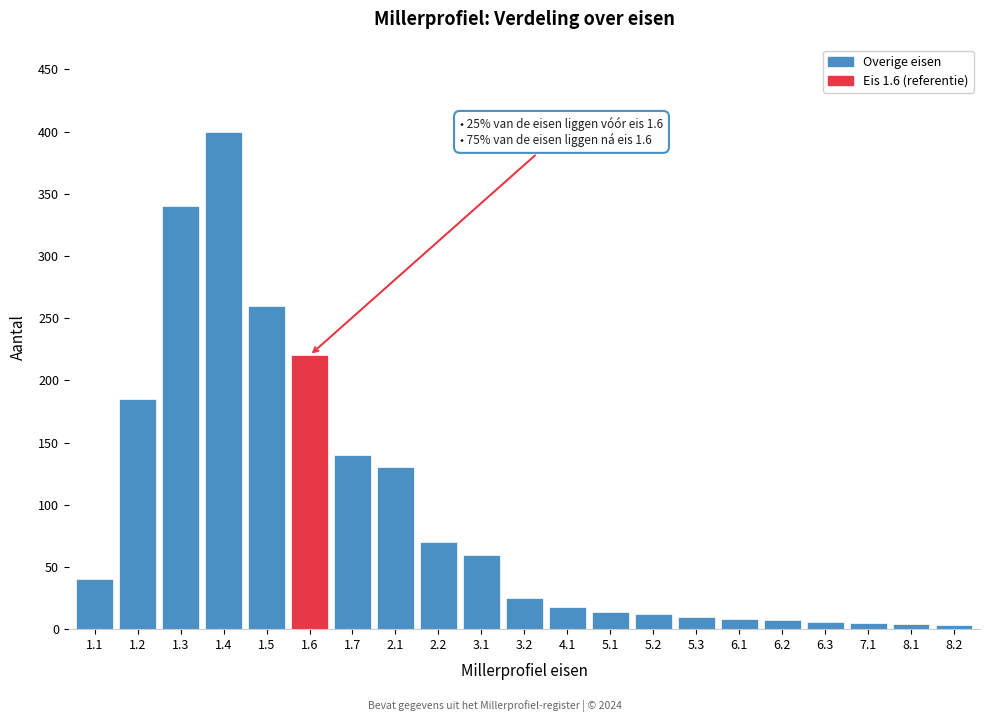

Which has a higher value, 1.3 or 3.2?

1.3